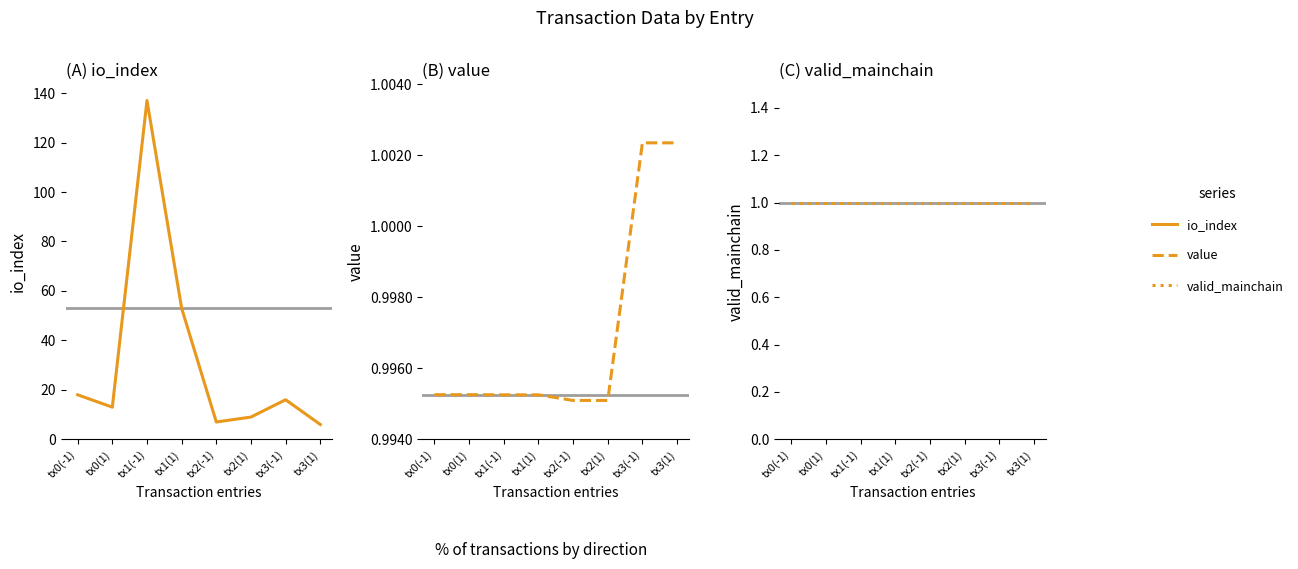

Rank the series by their maximum value, from lowest to highest.

valid_mainchain (dotted), value (dashed), io_index (solid)